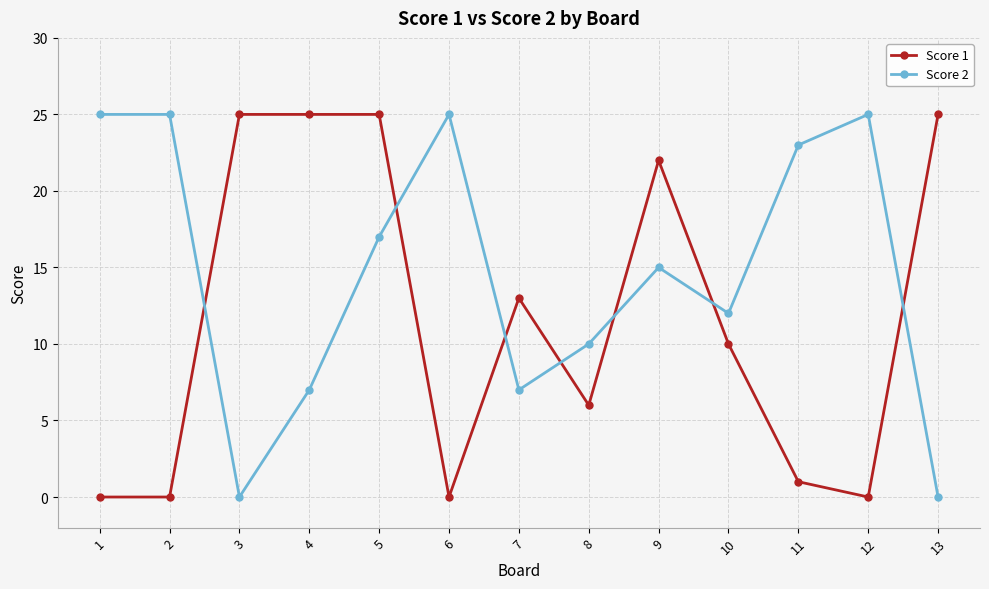

Where do Score 2 and Score 1 first cross each other?

2 and 3